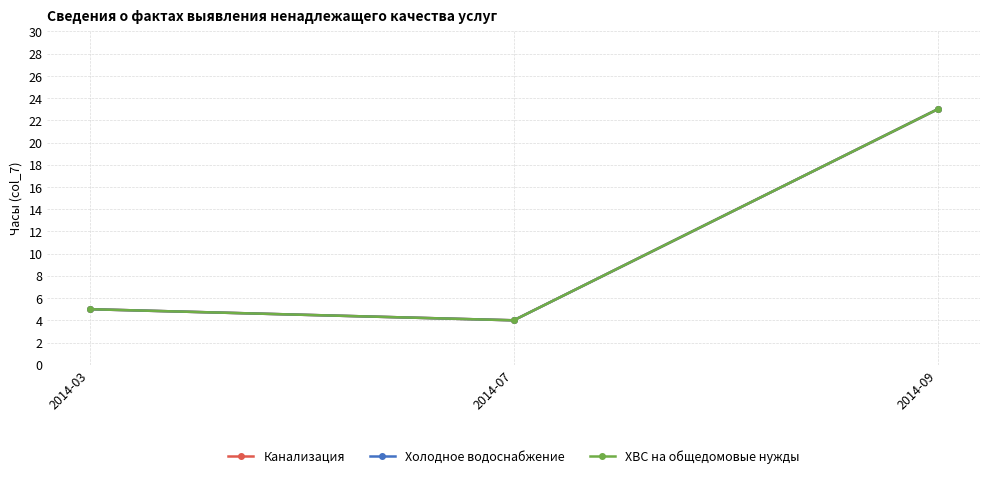

What is the value of the Канализация point at the 3rd from the left?

23